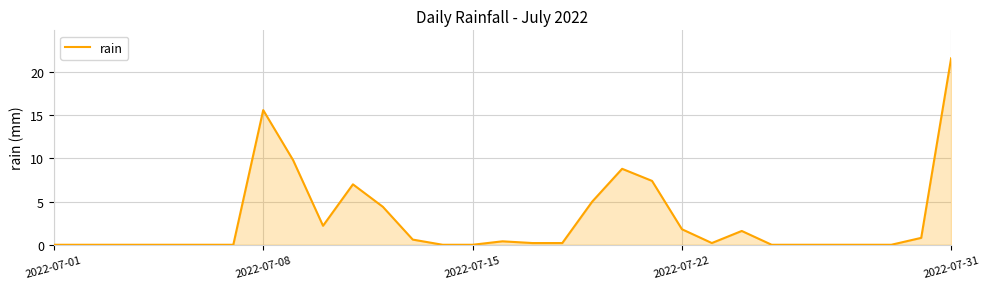

What is the maximum value shown in the chart?

21.6